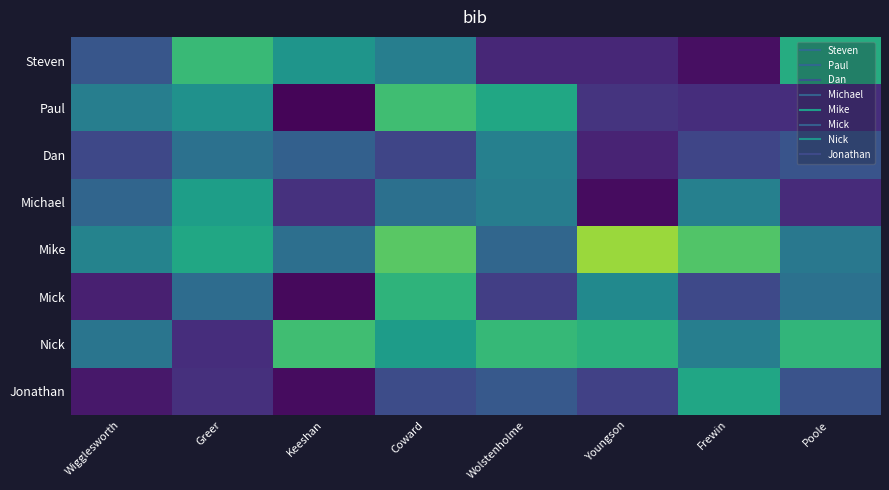

Reading left to right, extract all data points from this chart.

Steven: Wigglesworth=0.0	Greer=0.0	Keeshan=0.0	Coward=0.0	Wolstenholme=0.0	Youngson=0.0	Frewin=0.0	Poole=0.0
Paul: Wigglesworth=0.0	Greer=0.0	Keeshan=0.0	Coward=0.0	Wolstenholme=0.0	Youngson=0.0	Frewin=0.0	Poole=0.0
Dan: Wigglesworth=0.0	Greer=0.0	Keeshan=0.0	Coward=0.0	Wolstenholme=0.0	Youngson=0.0	Frewin=0.0	Poole=0.0
Michael: Wigglesworth=0.0	Greer=0.0	Keeshan=0.0	Coward=0.0	Wolstenholme=0.0	Youngson=0.0	Frewin=0.0	Poole=0.0
Mike: Wigglesworth=0.0	Greer=0.0	Keeshan=0.0	Coward=0.1	Wolstenholme=0.0	Youngson=0.1	Frewin=0.1	Poole=0.0
Mick: Wigglesworth=0.0	Greer=0.0	Keeshan=0.0	Coward=0.0	Wolstenholme=0.0	Youngson=0.0	Frewin=0.0	Poole=0.0
Nick: Wigglesworth=0.0	Greer=0.0	Keeshan=0.0	Coward=0.0	Wolstenholme=0.0	Youngson=0.0	Frewin=0.0	Poole=0.0
Jonathan: Wigglesworth=0.0	Greer=0.0	Keeshan=0.0	Coward=0.0	Wolstenholme=0.0	Youngson=0.0	Frewin=0.0	Poole=0.0